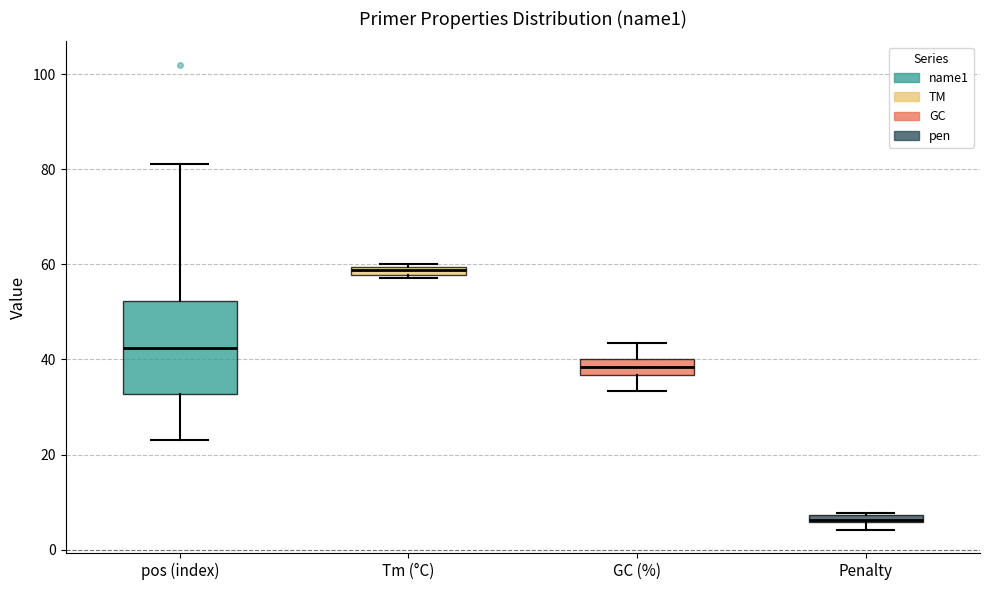

Where does the upper whisker of the box for GC (%) end on the y-axis? The values are not printed on the chart, so give them approximately, as read against the axis.

44